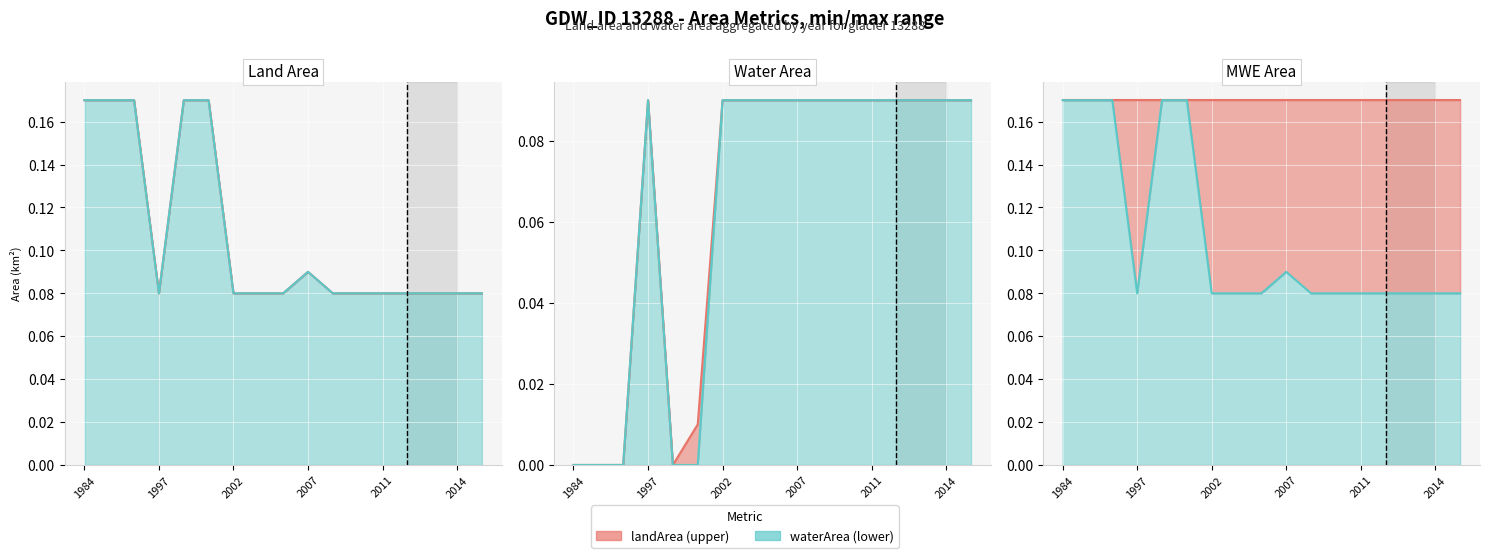

True or false: upper line and lower line intersect in this chart.

False